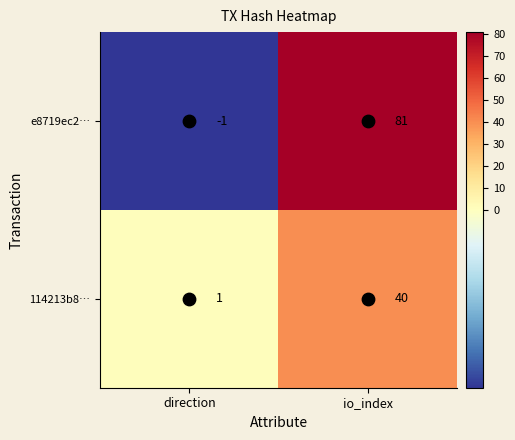

What is the difference between the 114213b8… values at direction and io_index?

39